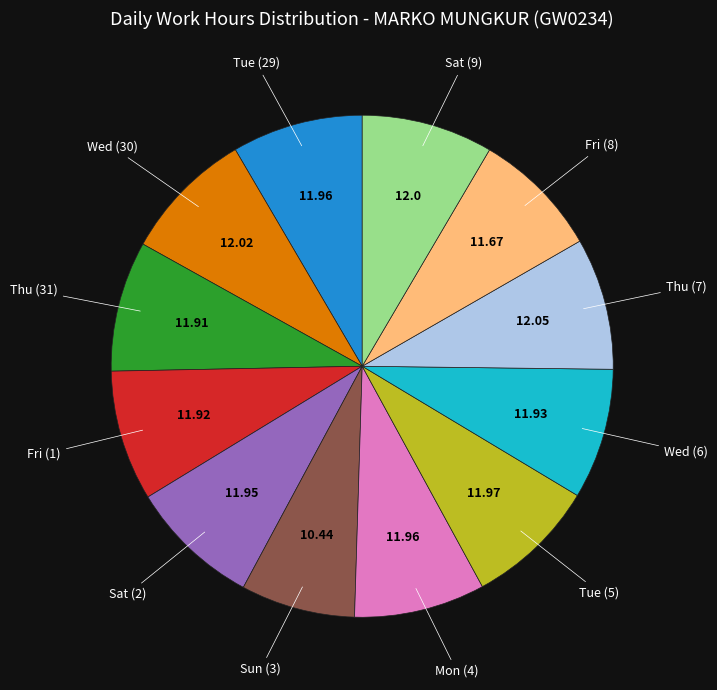

Is there a majority slice in this chart?

No